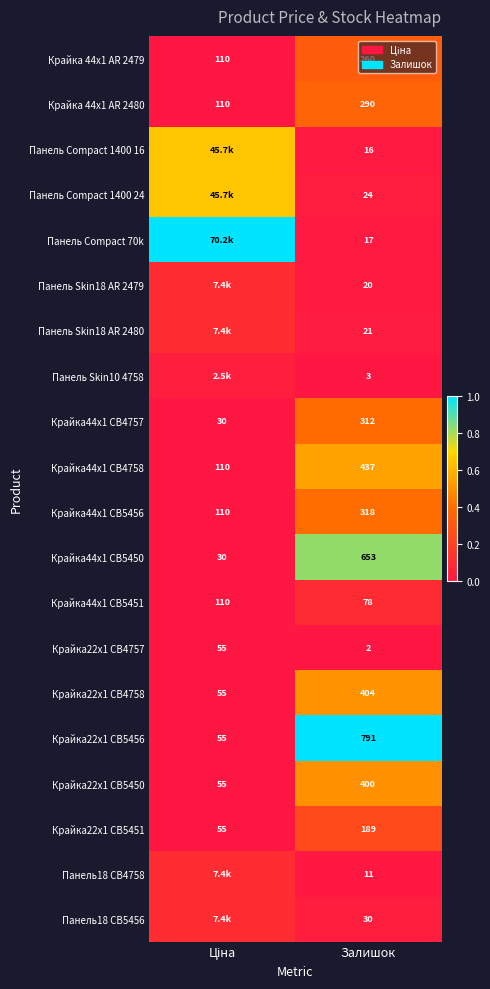

Is the value of Крайка22x1 CB5450 at Залишок greater than the value of Крайка22x1 CB4758 at Залишок?

No